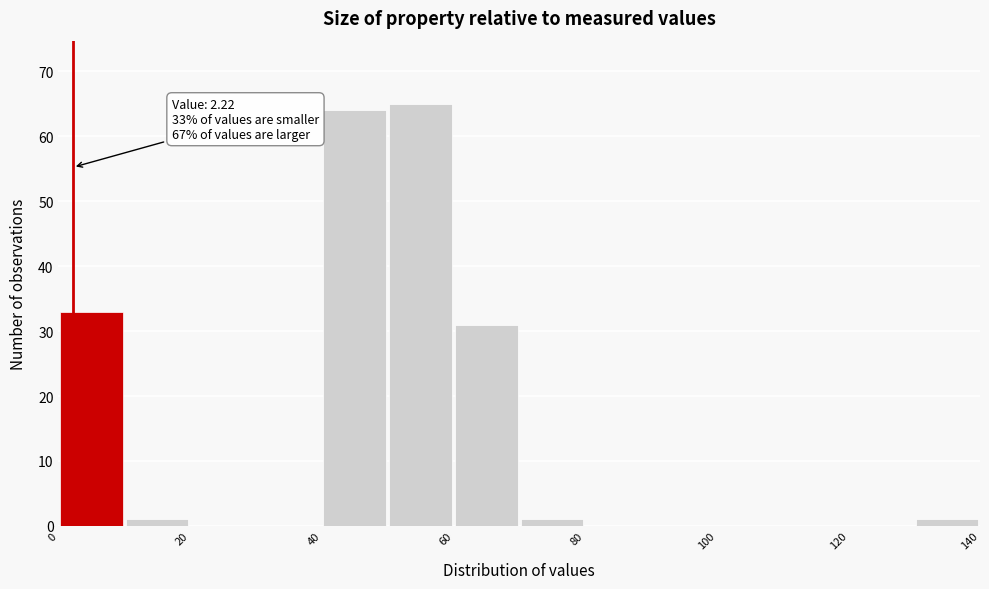

Which range on the x-axis has the tallest bar?

50 to 60